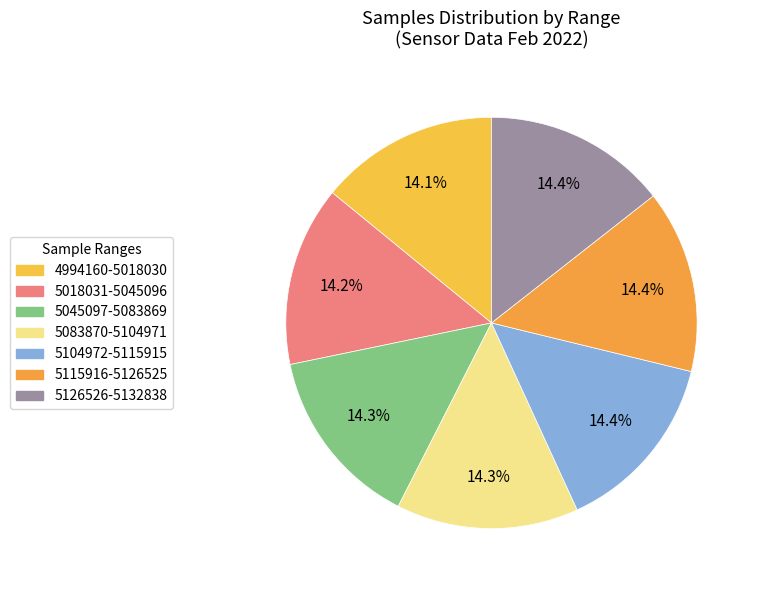

How many segments does this pie chart have?

7